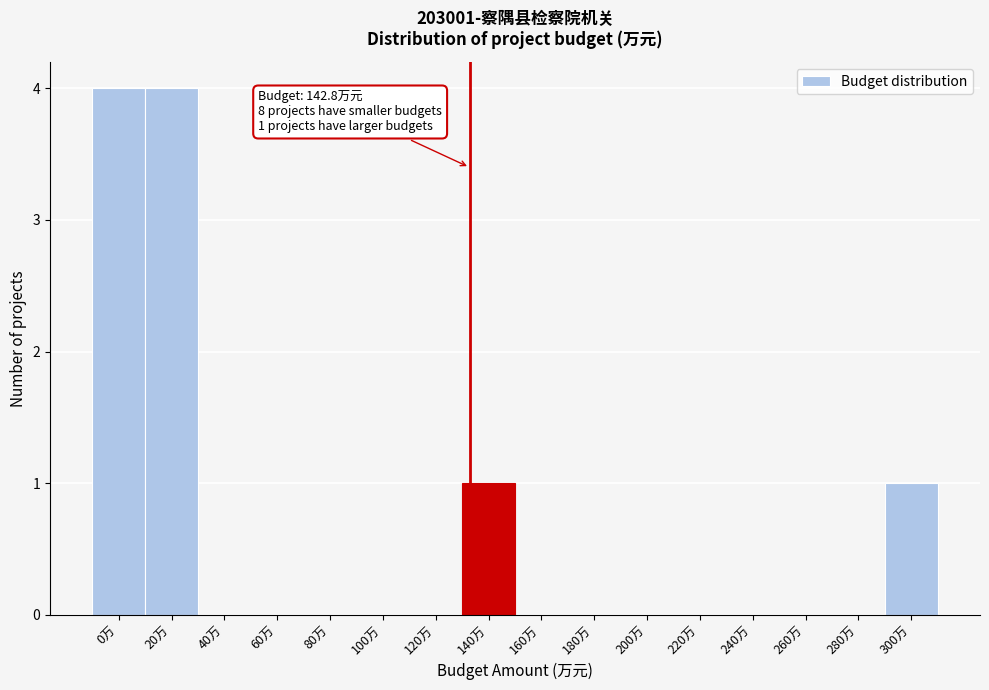

Reading right to left, list all the values displayed in this chart.

300万=1	280万=0	260万=0	240万=0	220万=0	200万=0	180万=0	160万=0	140万=1	120万=0	100万=0	80万=0	60万=0	40万=0	20万=4	0万=4